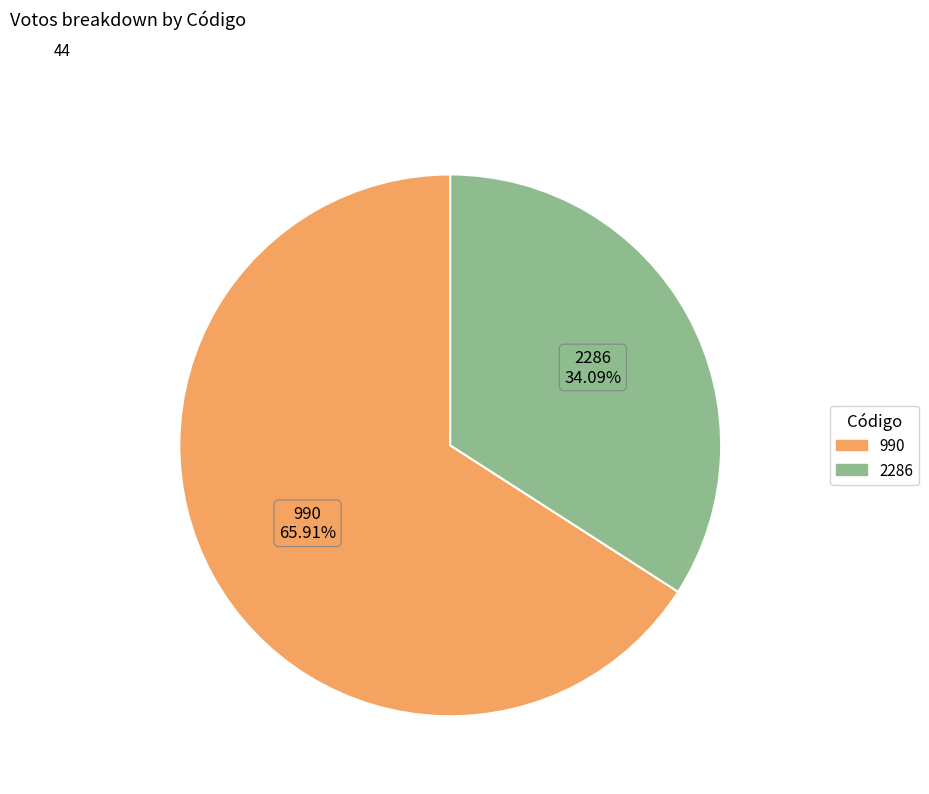

To the nearest percent, what is the difference between the largest and smallest slice percentages?

32%